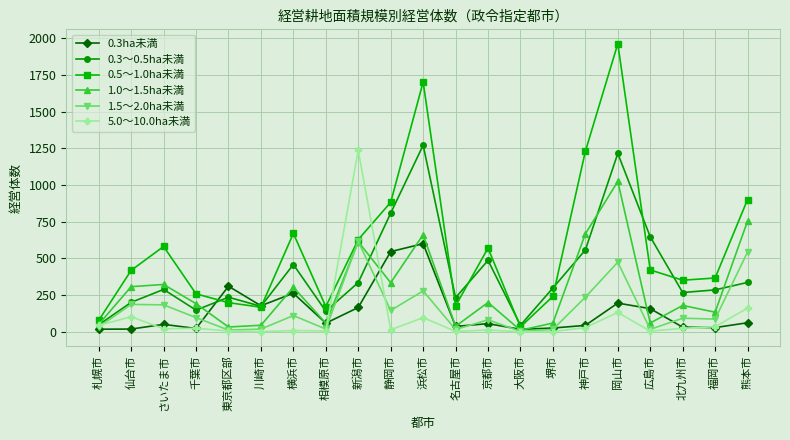

True or false: 5.0～10.0ha未満 has a value of 102 at 仙台市.

True